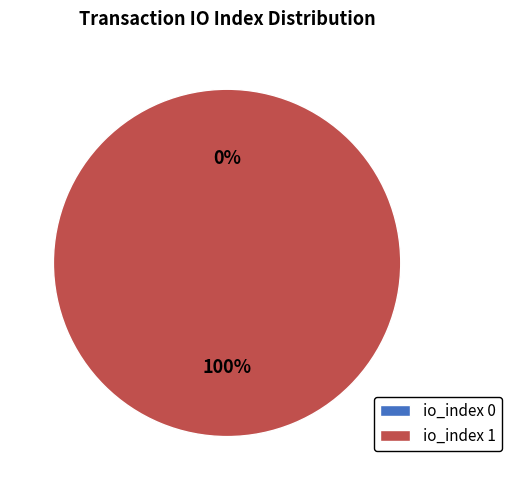

Is it true that tx_index_1 is 100% of the pie?

True